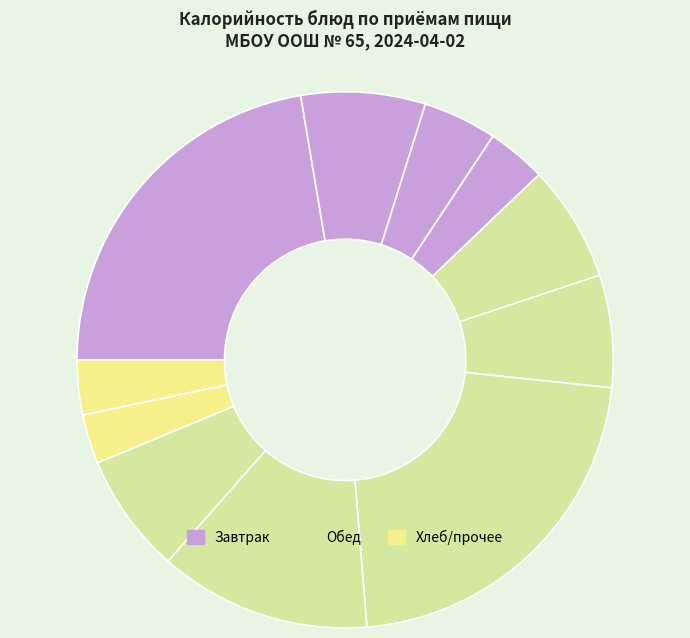

How many slices are in this pie chart?

11